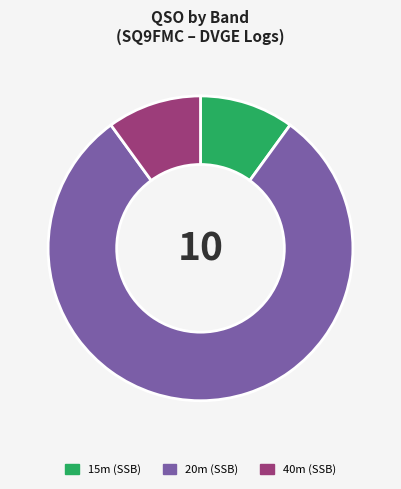

Does any single category account for the majority?

Yes